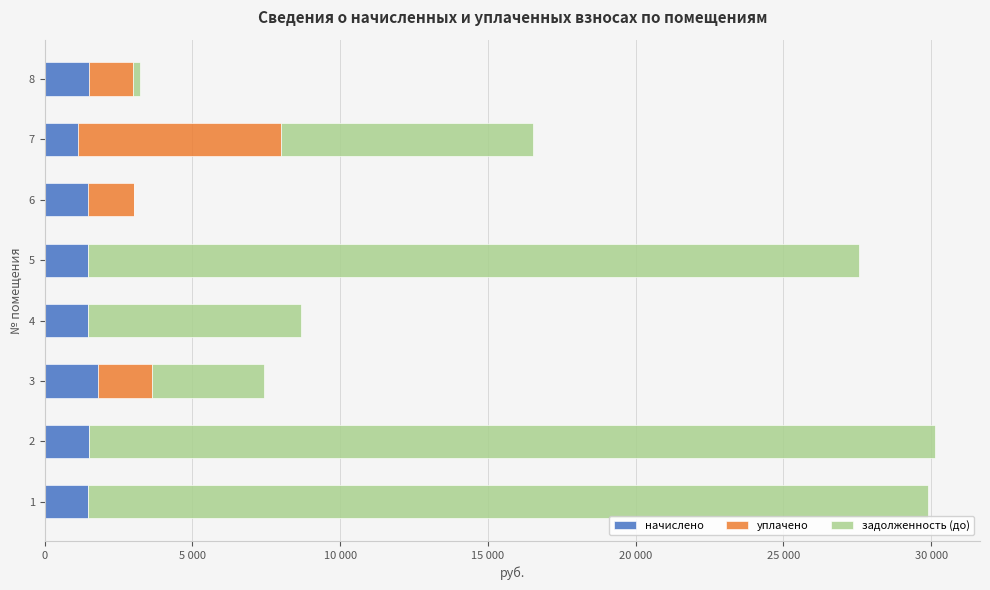

What are all the series names shown in the legend?

начислено, уплачено, задолженность (до)